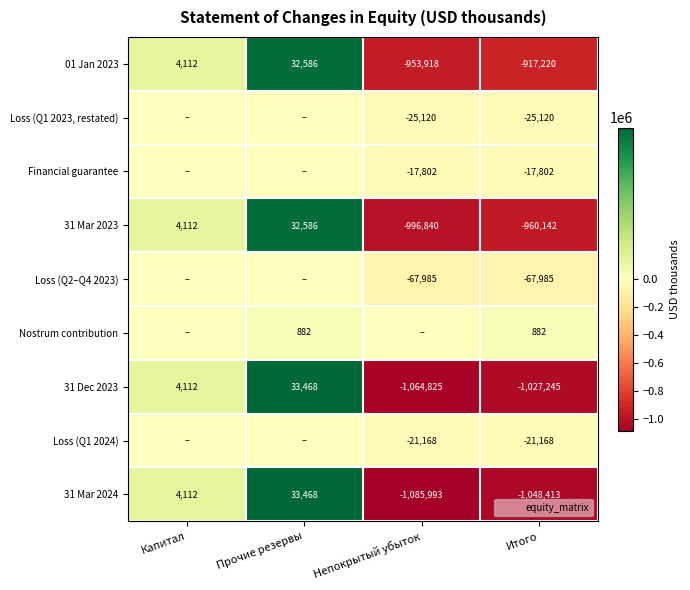

The value of Nostrum contribution at Итого is 882. True or false?

True